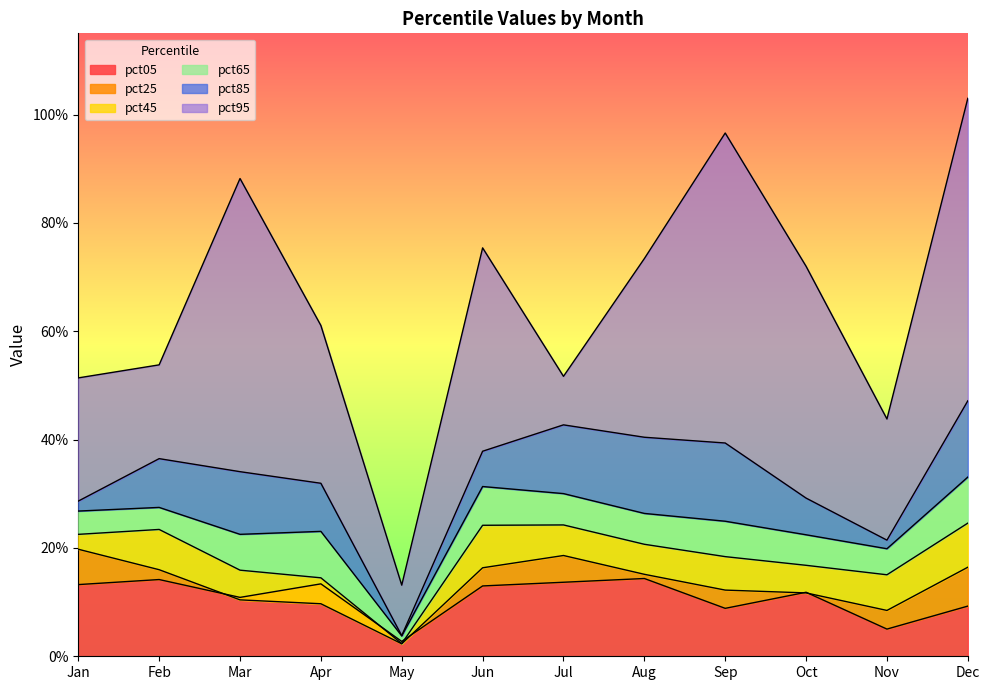

Is it true that pct45 equals 0.0 at Mar?

False